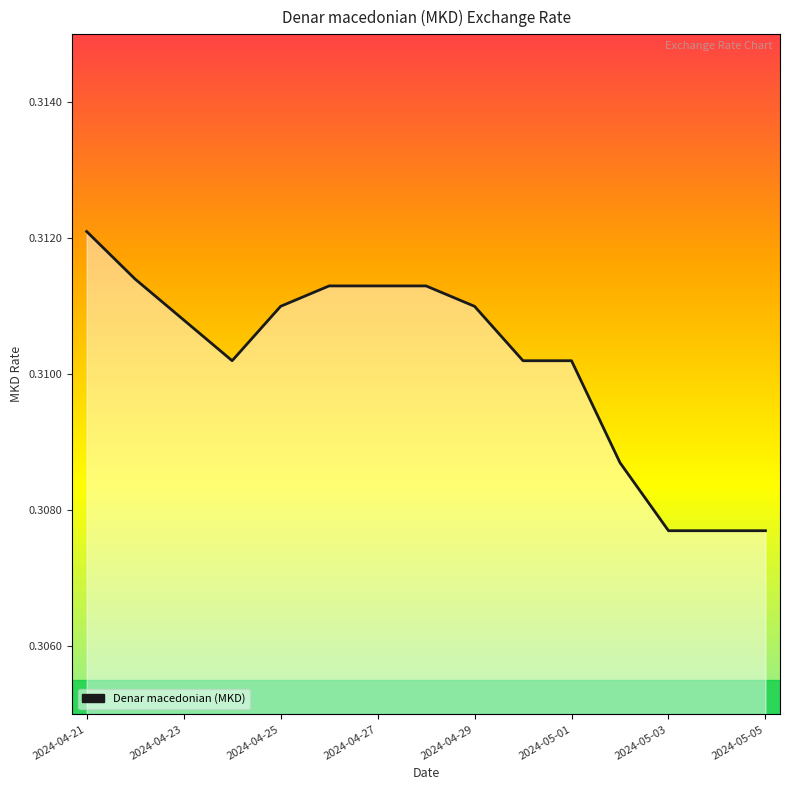

Reading left to right, list all the values displayed in this chart.

0.3	0.3	0.3	0.3	0.3	0.3	0.3	0.3	0.3	0.3	0.3	0.3	0.3	0.3	0.3